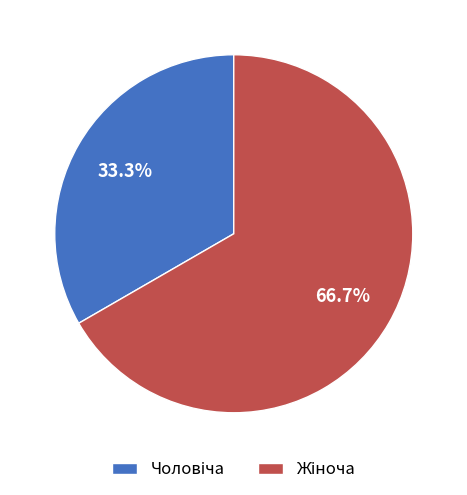

Is there any slice that represents more than half of the pie?

Yes